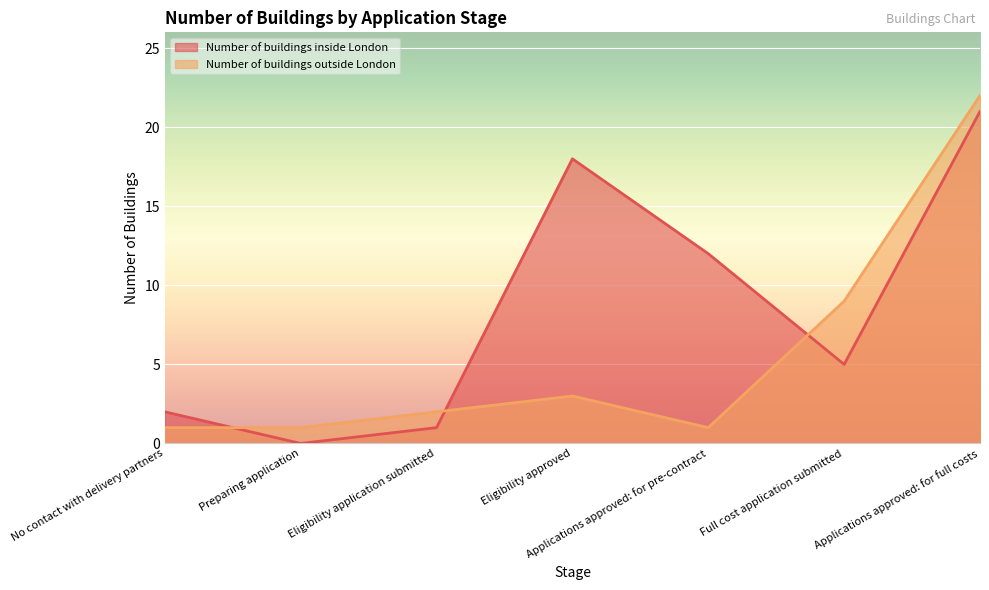

True or false: Number of buildings inside London has a value of 3 at No contact with delivery partners.

False